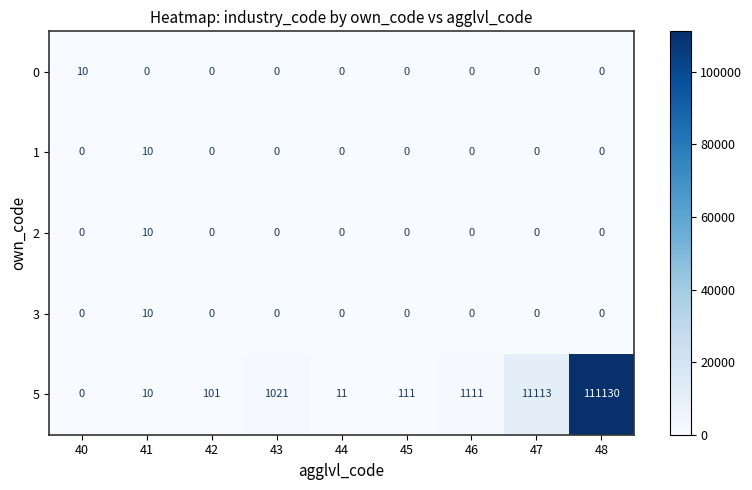

True or false: 0 has a value of 5 at 45.

False